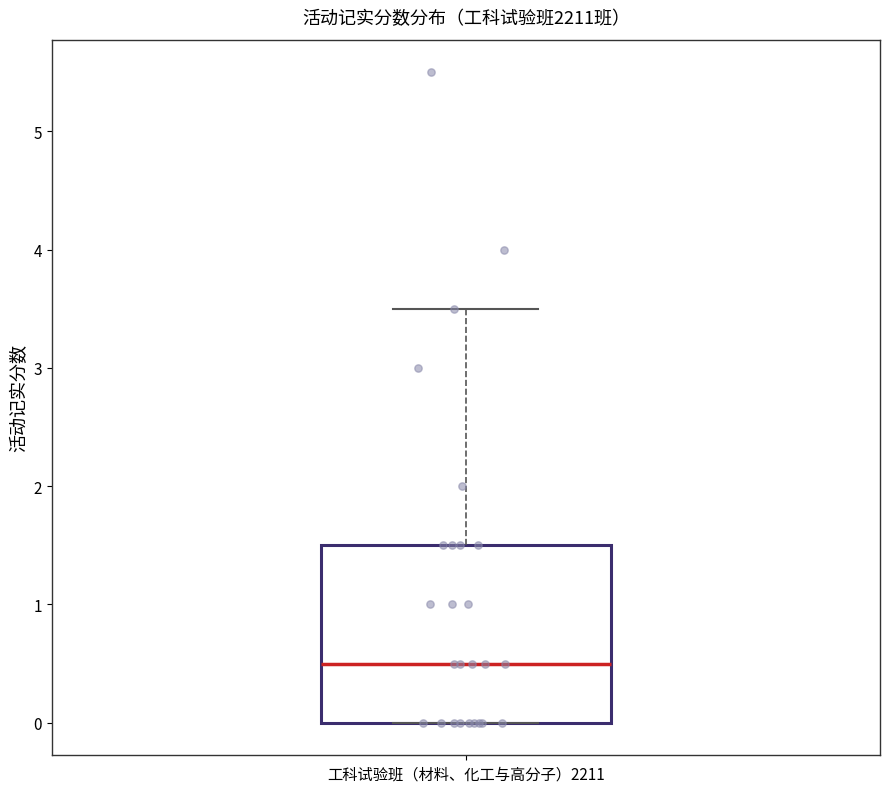

Transcribe this box plot: give where the median line is, the range the box spans, and where the two whiskers end, as read against the y-axis. The values are not printed on the chart, so give them approximately, as read against the axis.

median 0.5, box 0.0 to 1.5, whiskers 0.0 to 3.5